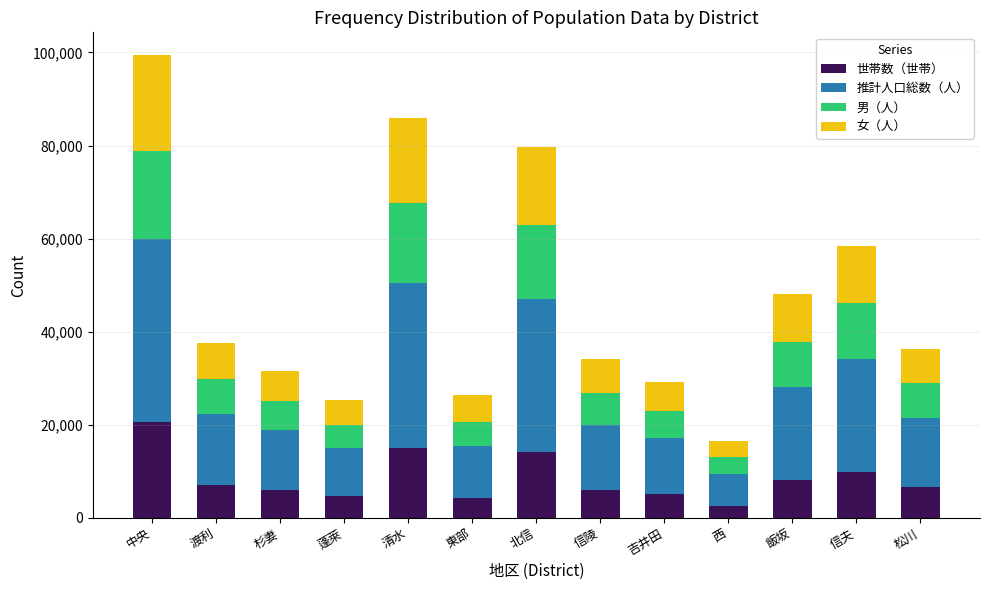

What is the approximate value of 世帯数（世帯） at 杉妻?

6059